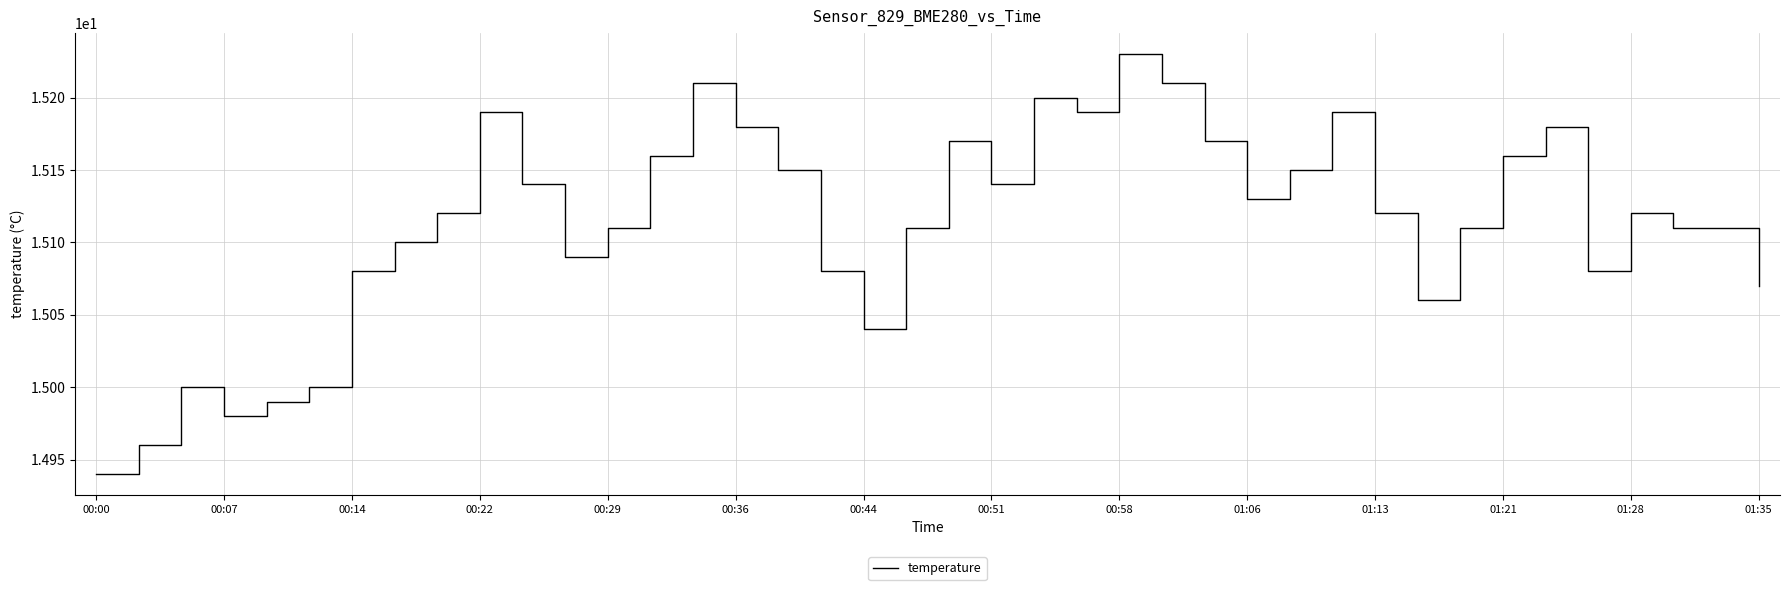

Does the chart display data point markers on the line(s)?

No